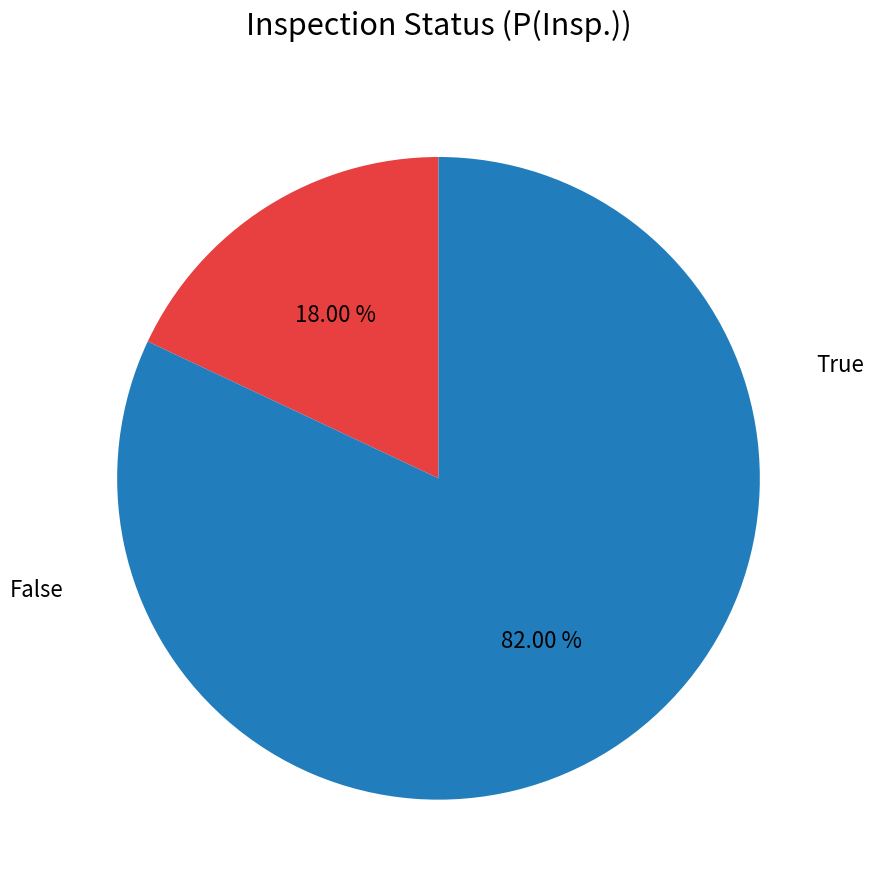

Does any single category account for the majority?

Yes